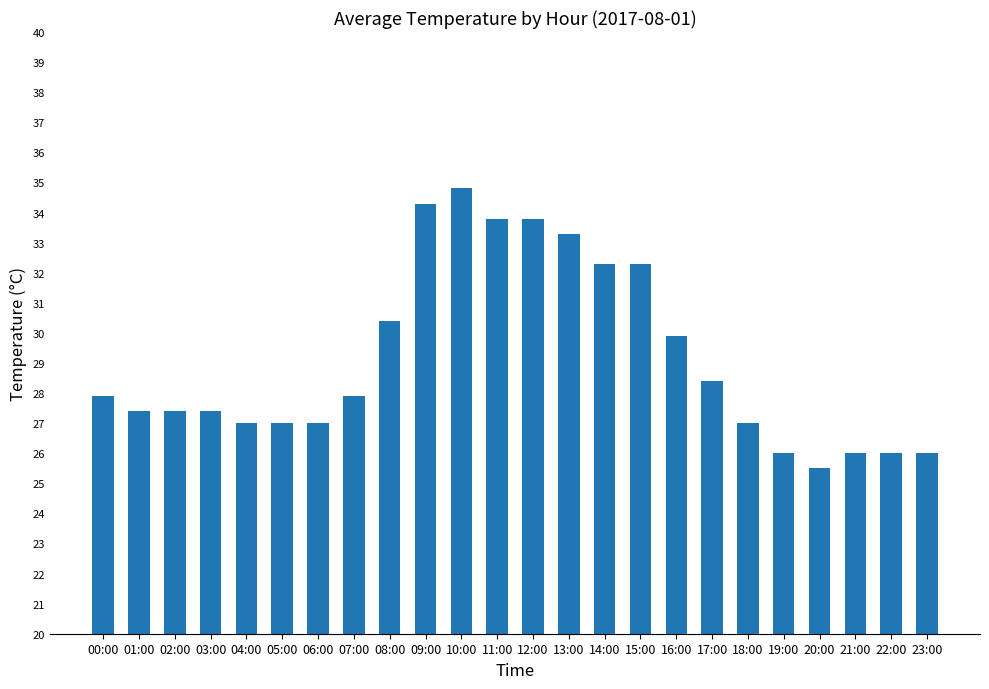

What is the difference between the second highest and minimum values?

8.8